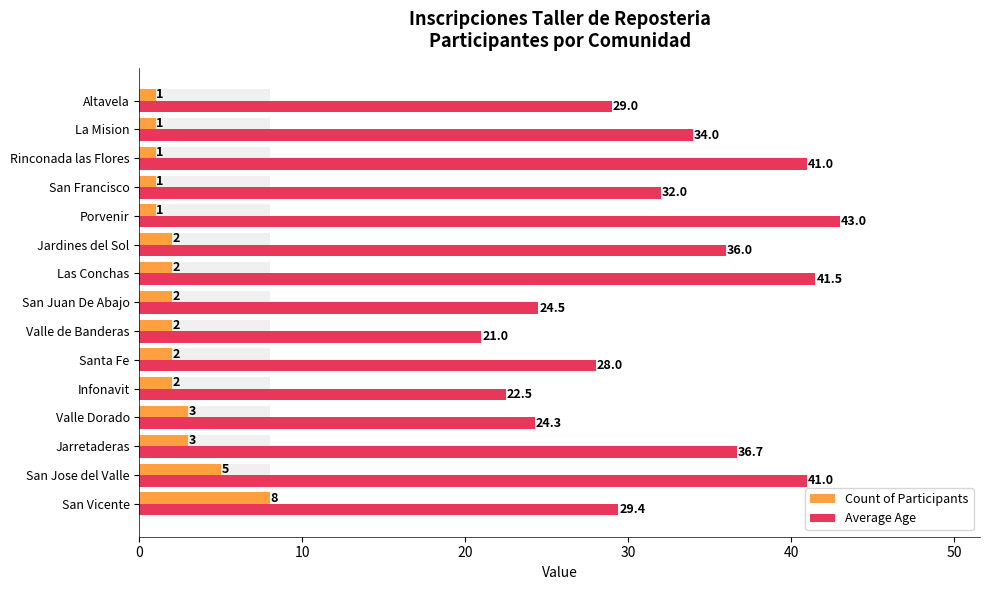

Which series has the widest spread of values?

Average Age